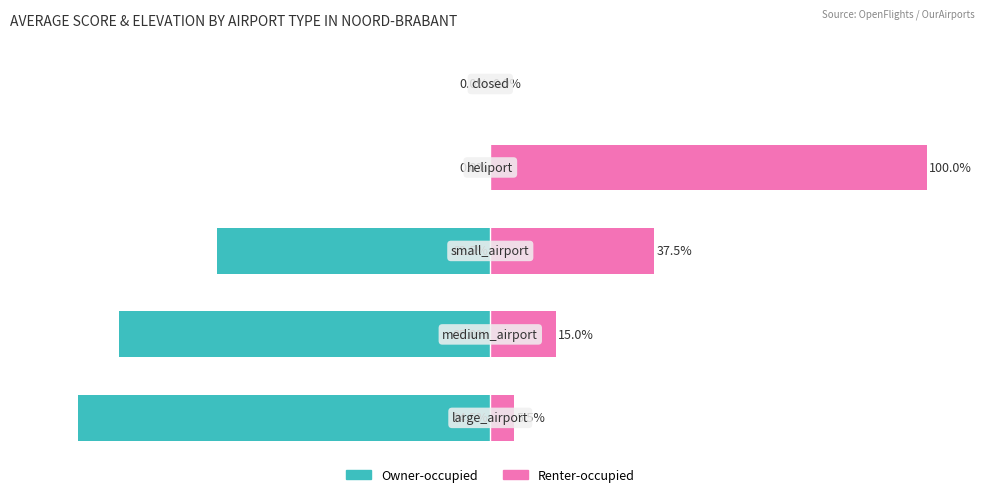

Between 0 and 1, which is larger?

1